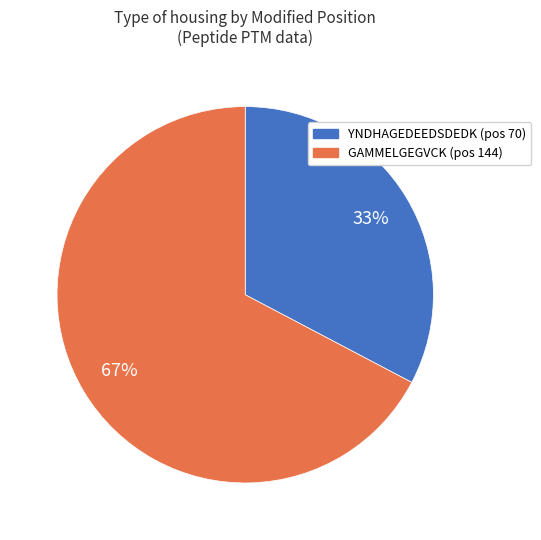

Which slice is the smallest?

YNDHAGEDEEDSDEDK